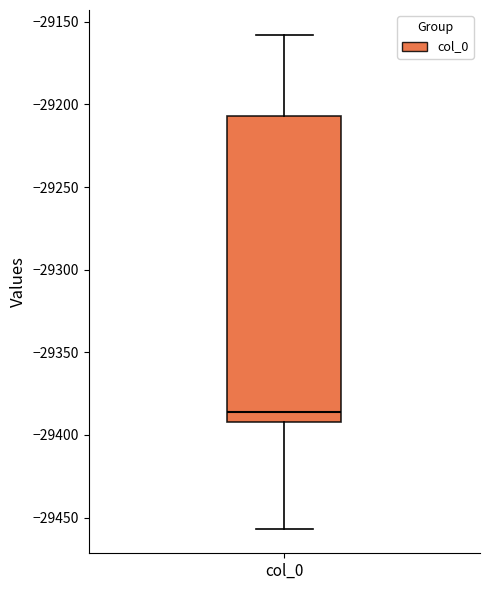

Read this box plot against the y-axis: the position of the median line, the range covered by the box, and the ends of both whiskers. The values are not printed on the chart, so give them approximately, as read against the axis.

median -29385, box -29390 to -29205, whiskers -29455 to -29160